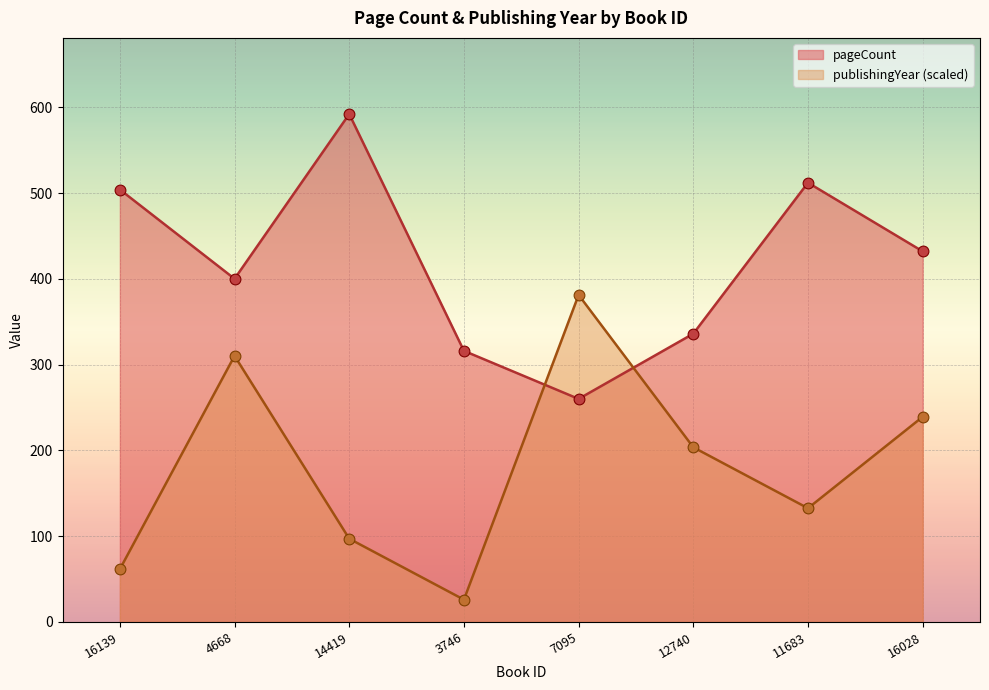

Which series has the largest Y range (max minus min)?

publishingYear